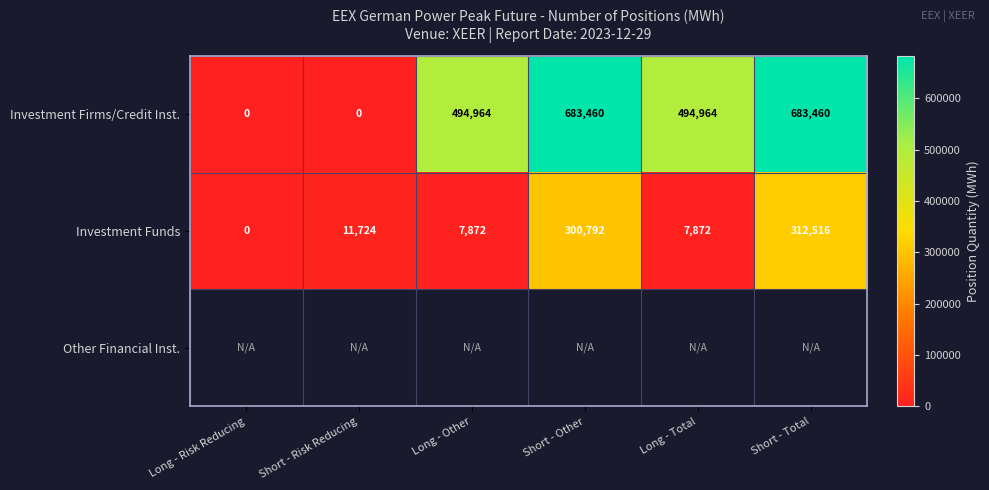

True or false: Investment Funds has a value of 7872 at Long - Total.

True